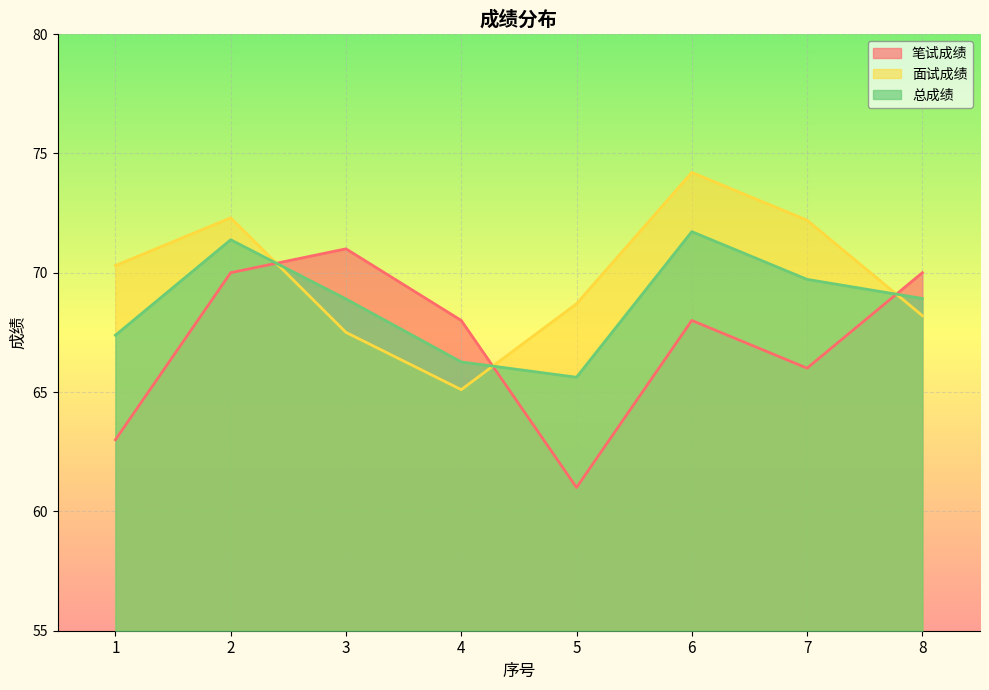

Count the number of data series in this chart.

3